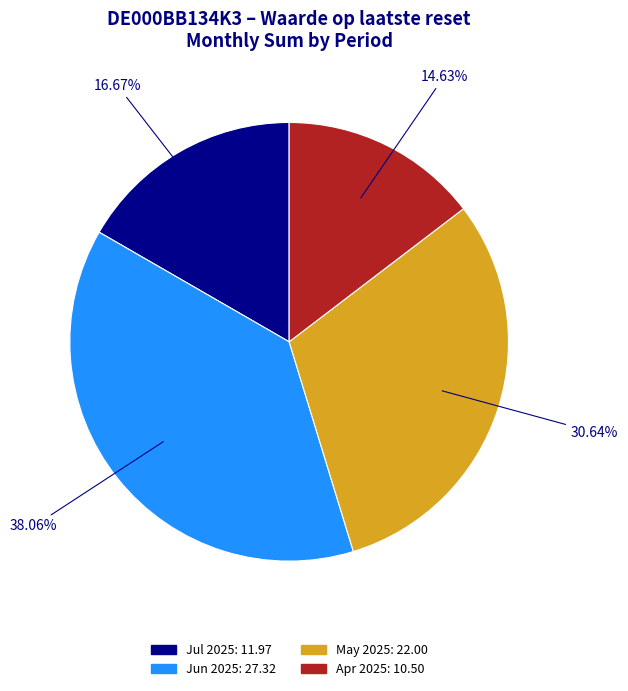

Is there a majority slice in this chart?

No